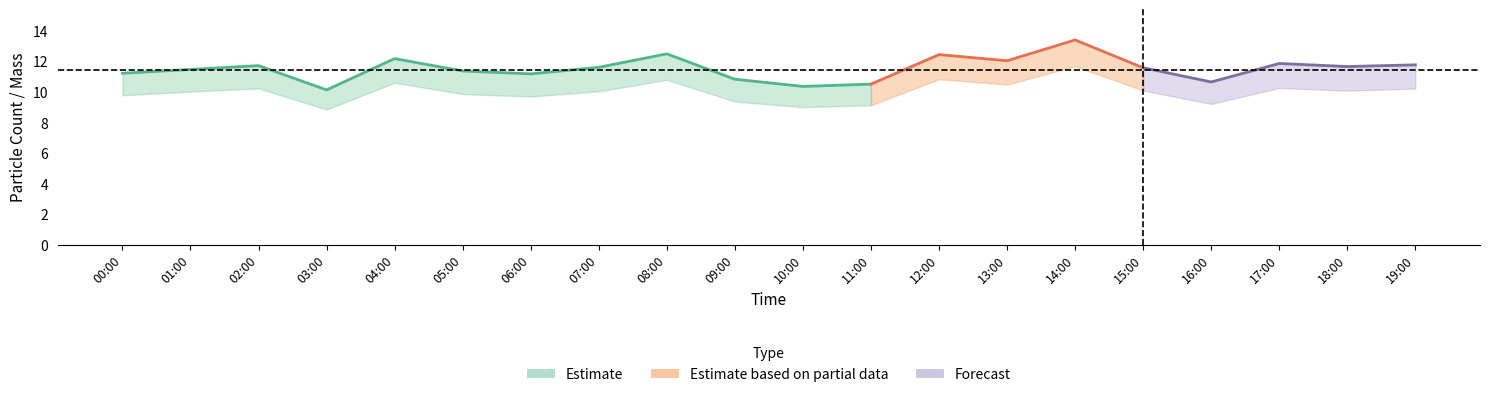

Which category has the lowest value across all series?

03:00